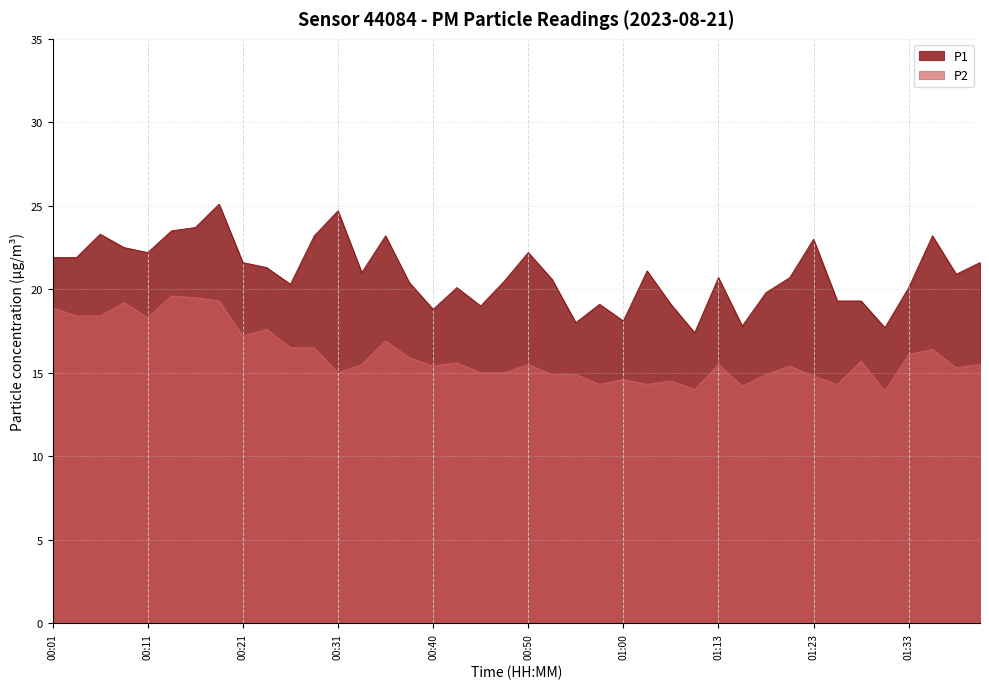

At 01:10, list the series in order from largest to smallest.

P1, P2